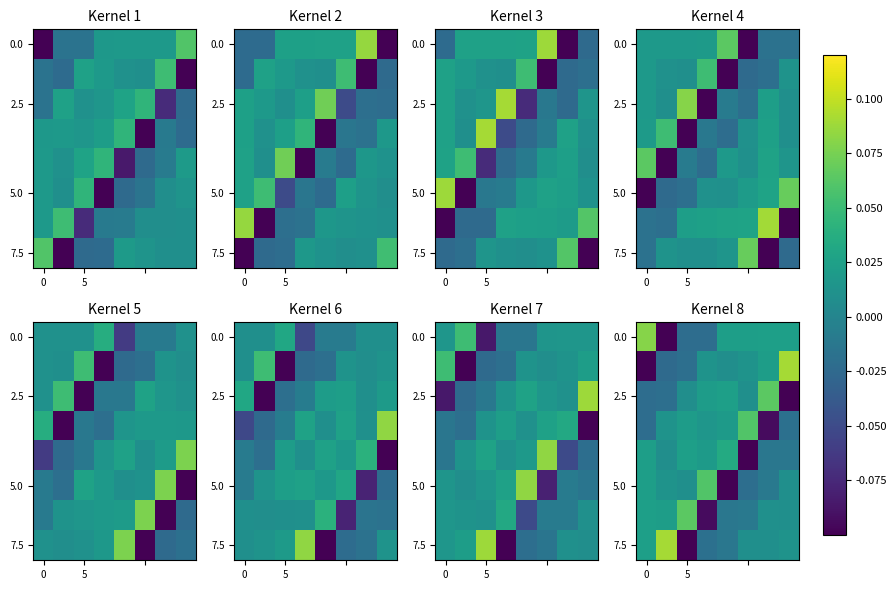

At how many categories does at least one series exceed 0?

8